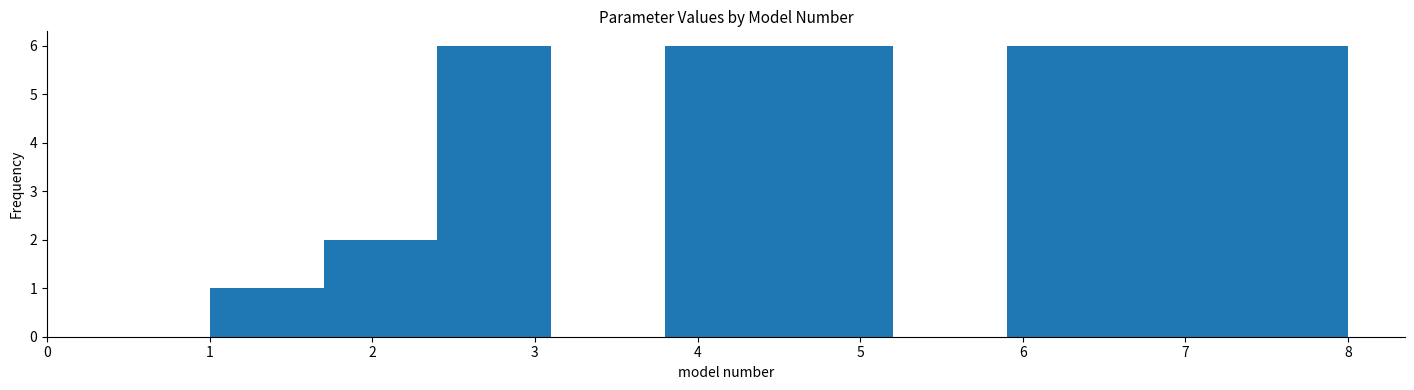

What is the height of the bar covering 1.0 to 1.7 on the x-axis? The values are not printed on the chart, so give them approximately, as read against the axis.

1